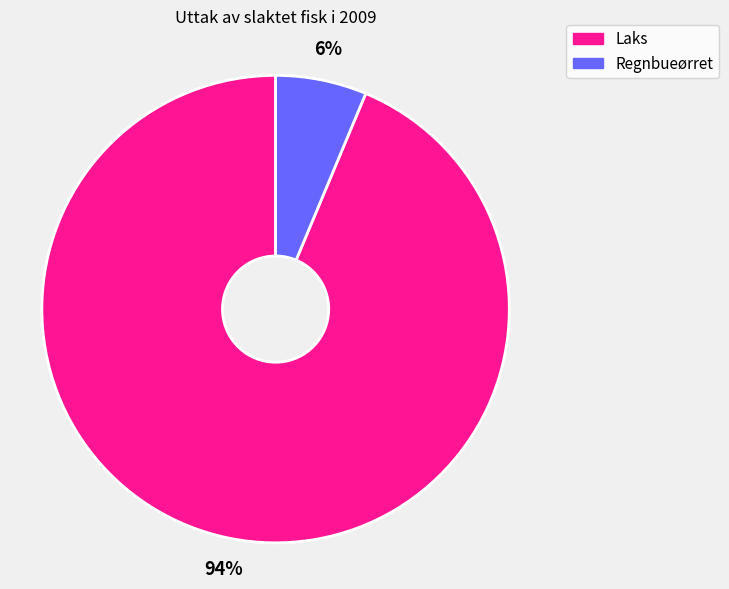

To the nearest percent, what is the average slice percentage?

50%